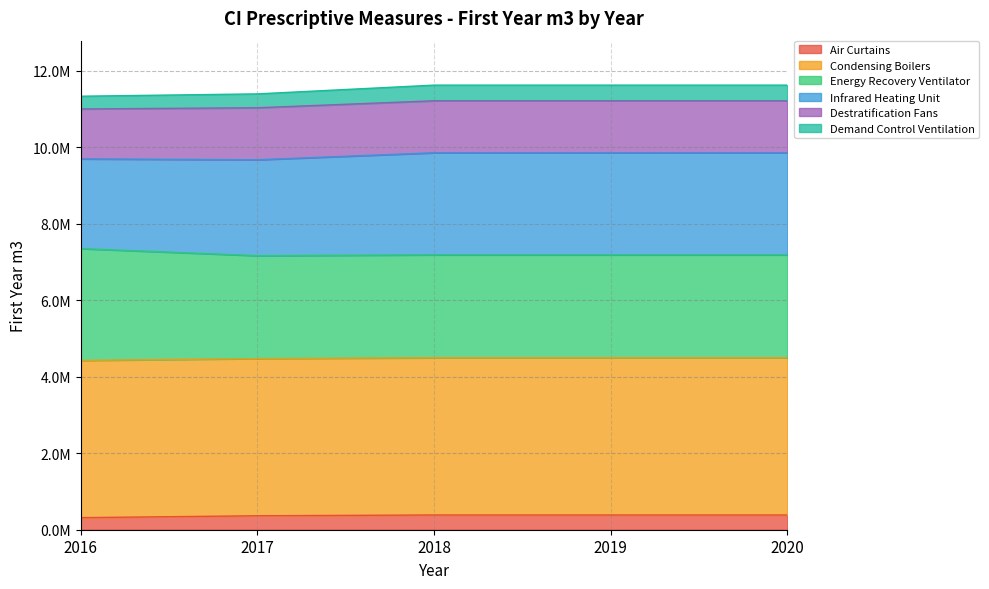

Is it true that Air Curtains equals 385534.7 at 2020?

True